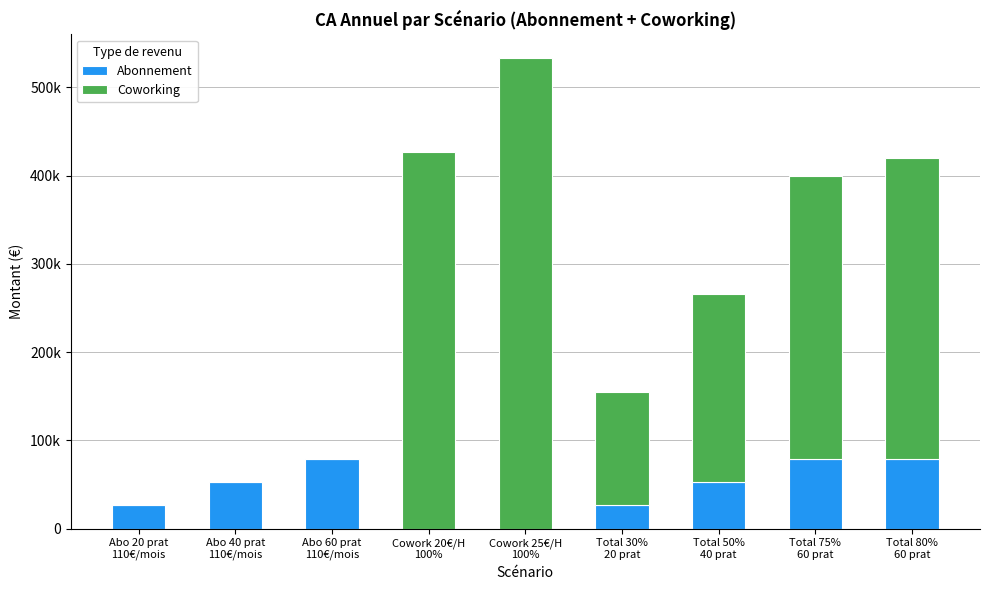

Are the bars horizontal?

No